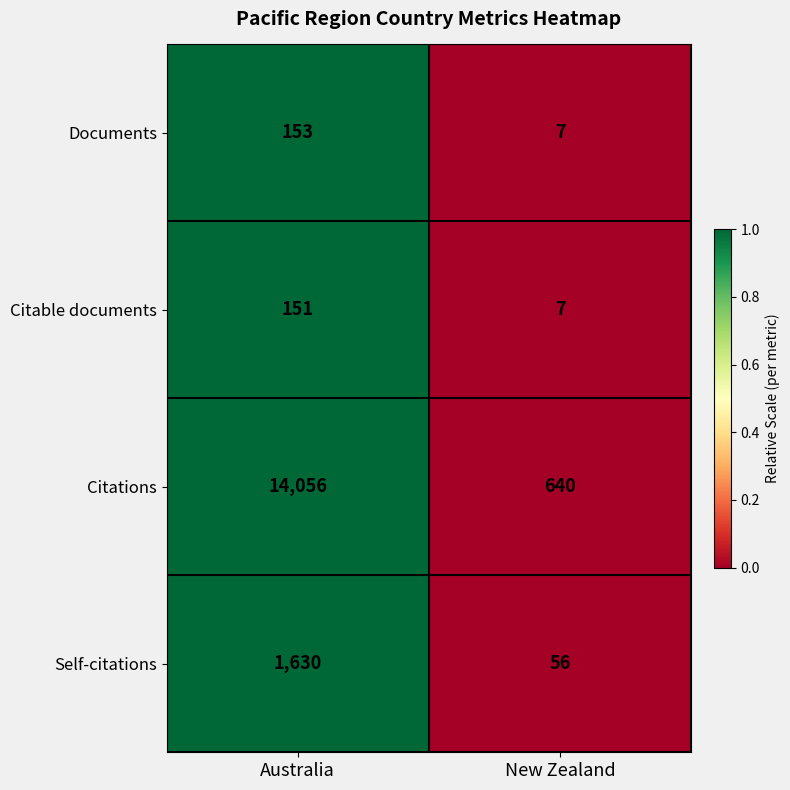

At which category is the sum across all series the highest?

Australia